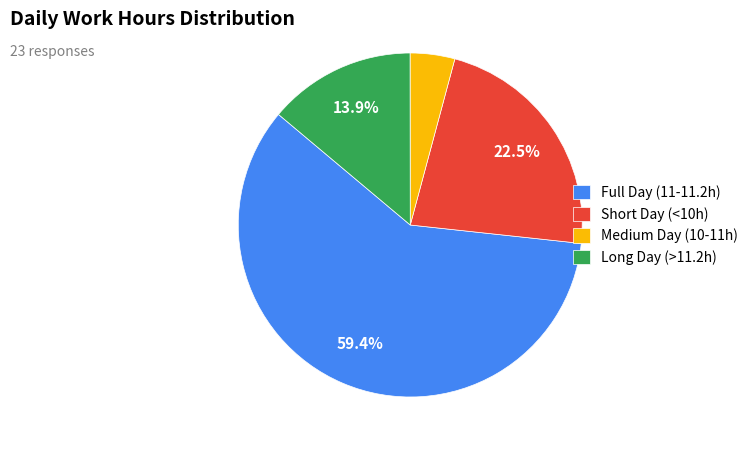

Rank the categories by value from highest to lowest.

Full Day (11-11.2h), Short Day (<10h), Long Day (>11.2h), Medium Day (10-11h)